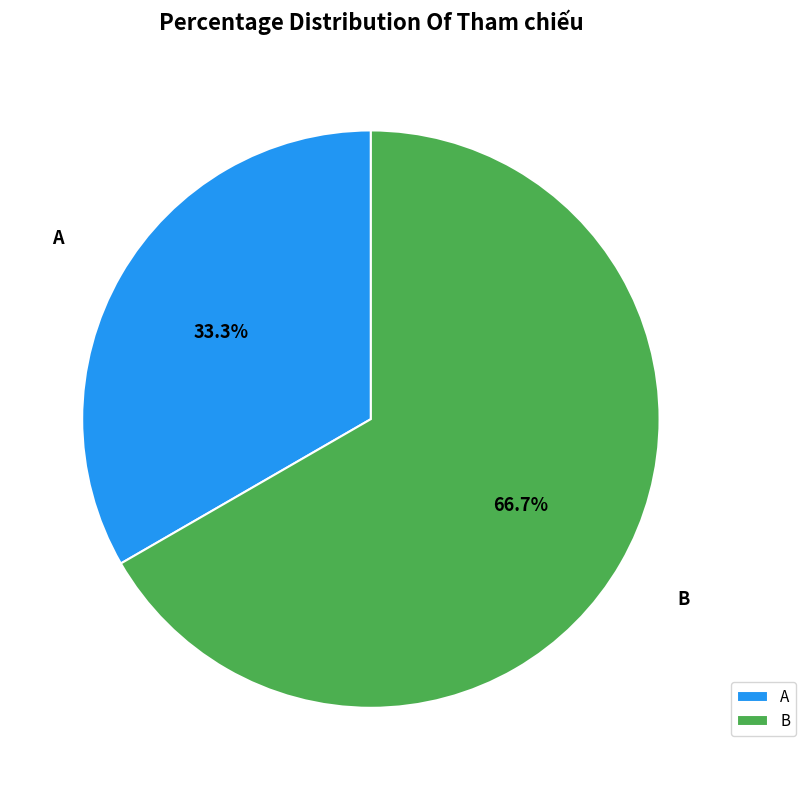

Approximately how many times larger is the value at A compared to B?

0.5